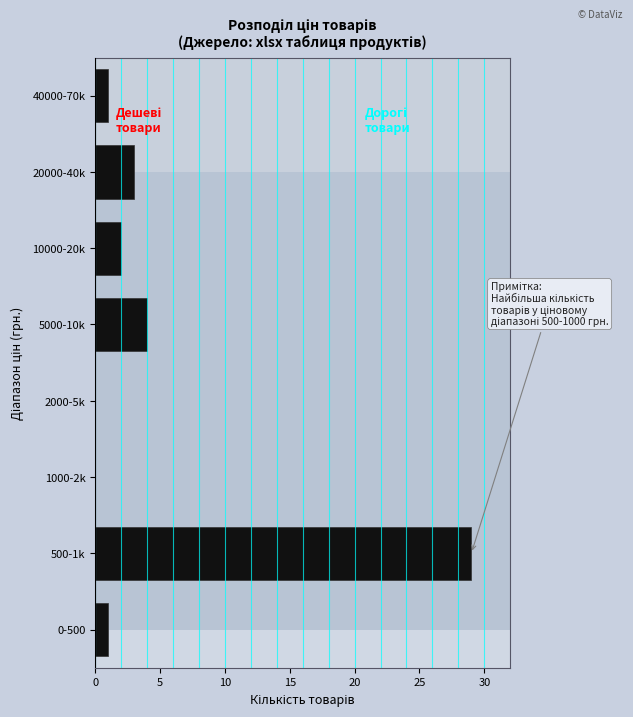

Reading bottom to top, what are all the values shown in this chart?

0-500=1	500-1k=29	1000-2k=0	2000-5k=0	5000-10k=4	10000-20k=2	20000-40k=3	40000-70k=1